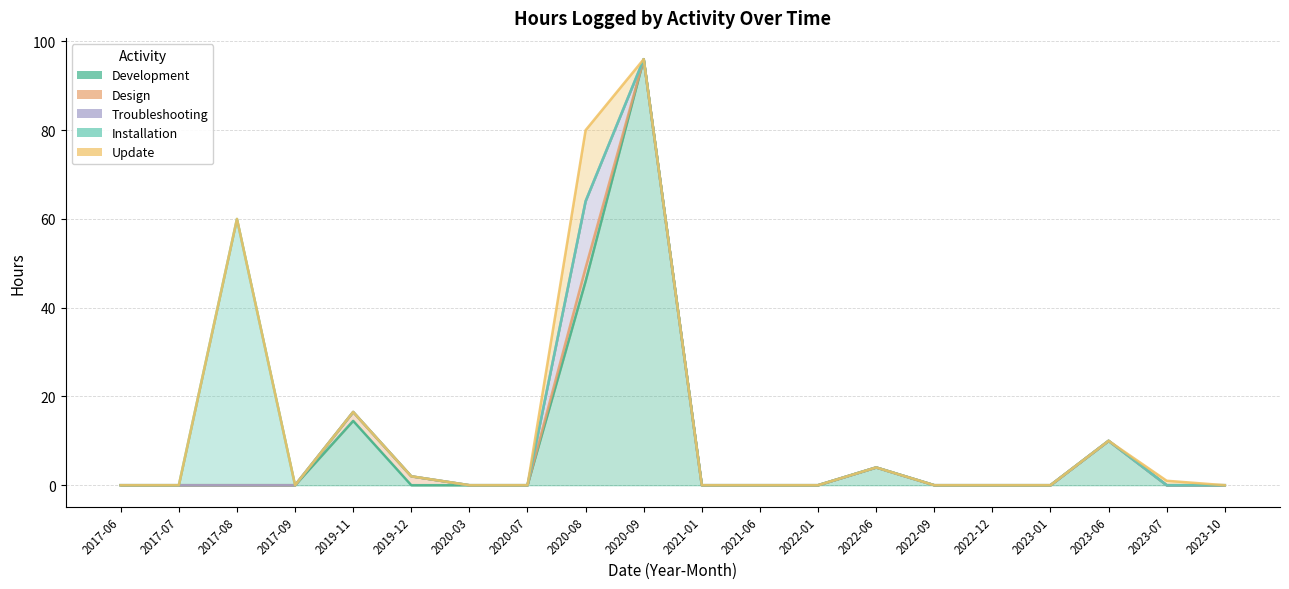

Rank the series by their maximum value, from highest to lowest.

Development, Installation, Update, Troubleshooting, Design